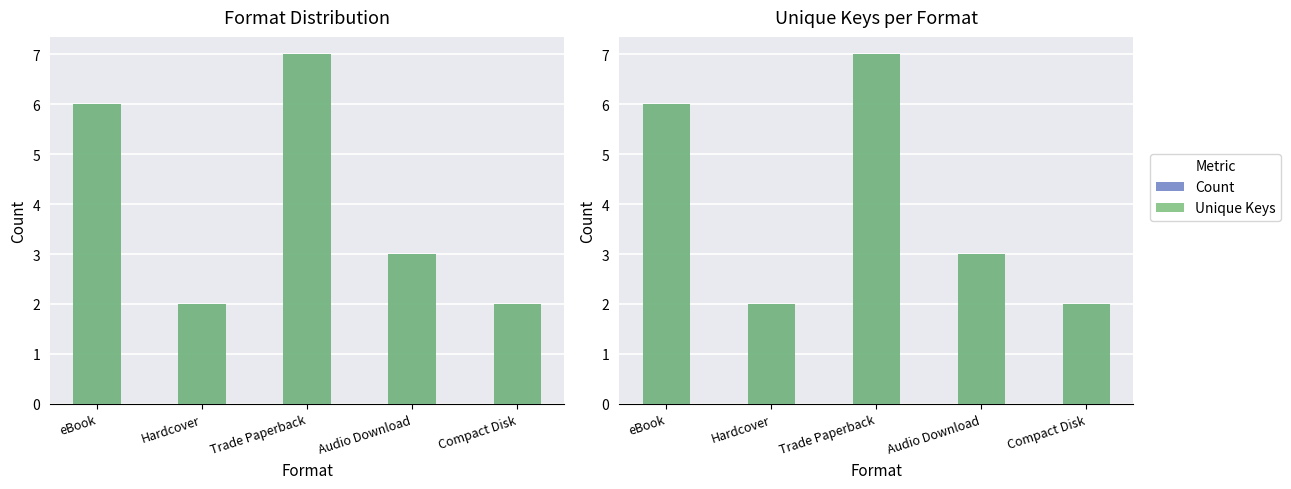

Reading left to right, list all the values displayed in this chart.

Count: 6	2	7	3	2
Unique Keys: 6	2	7	3	2